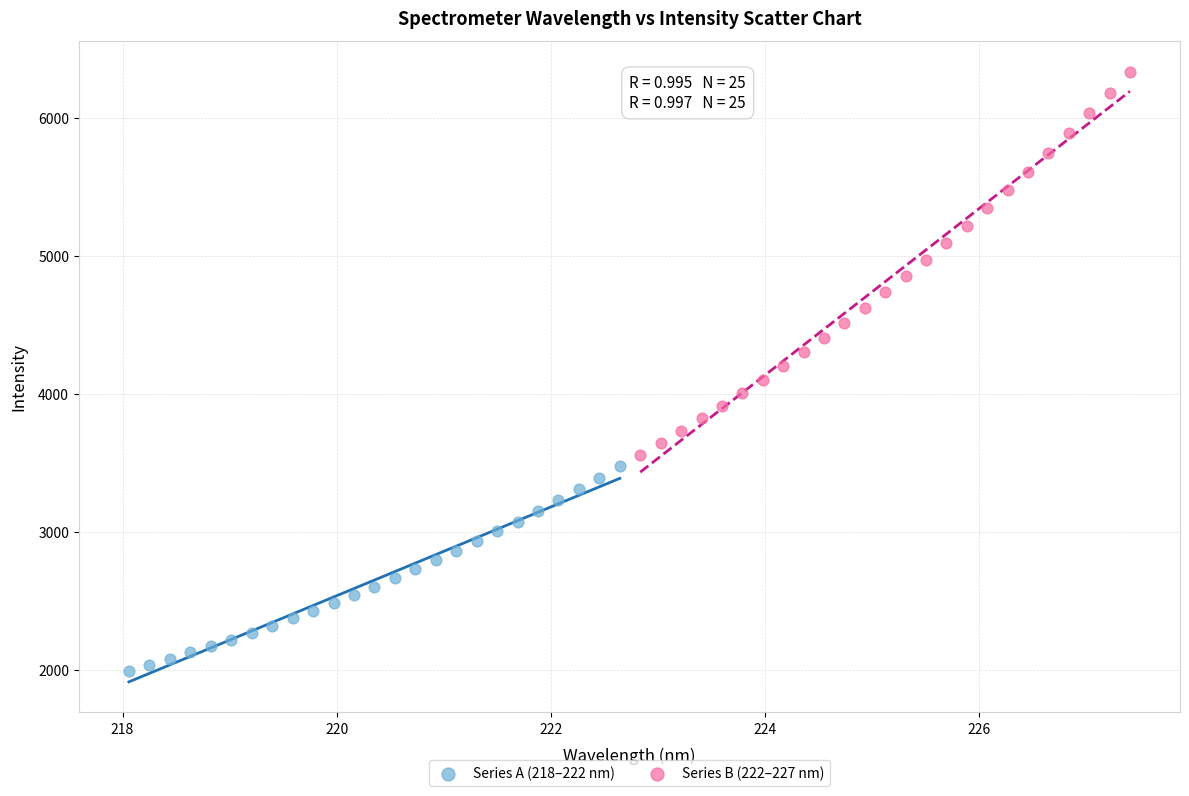

Which series contains the highest Y value?

Series B (222–227 nm)